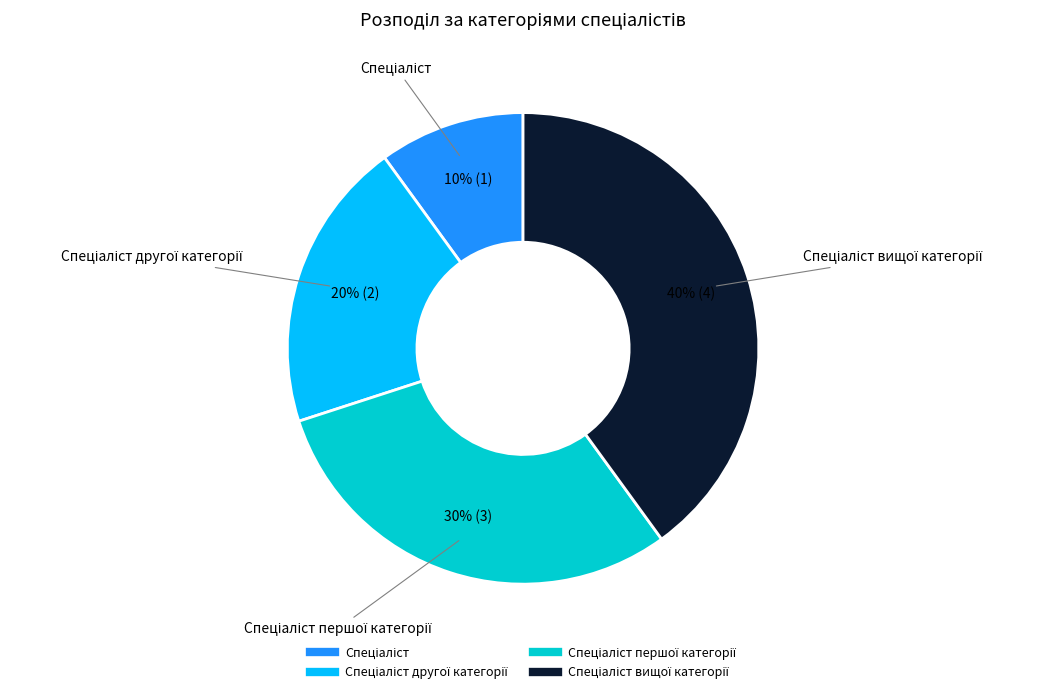

To the nearest percent, what is the average slice percentage?

25%